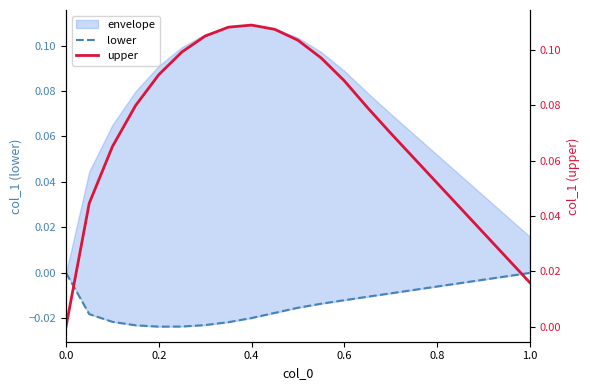

Does the chart display data point markers on the line(s)?

No